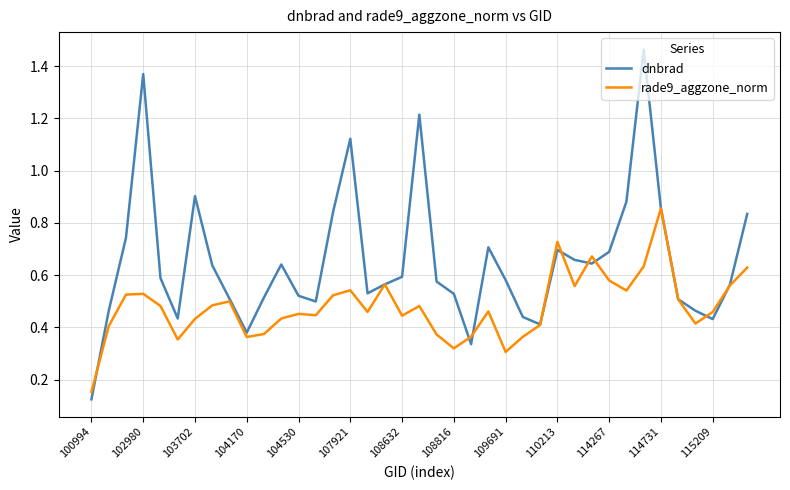

Which series has the widest spread of values?

dnbrad